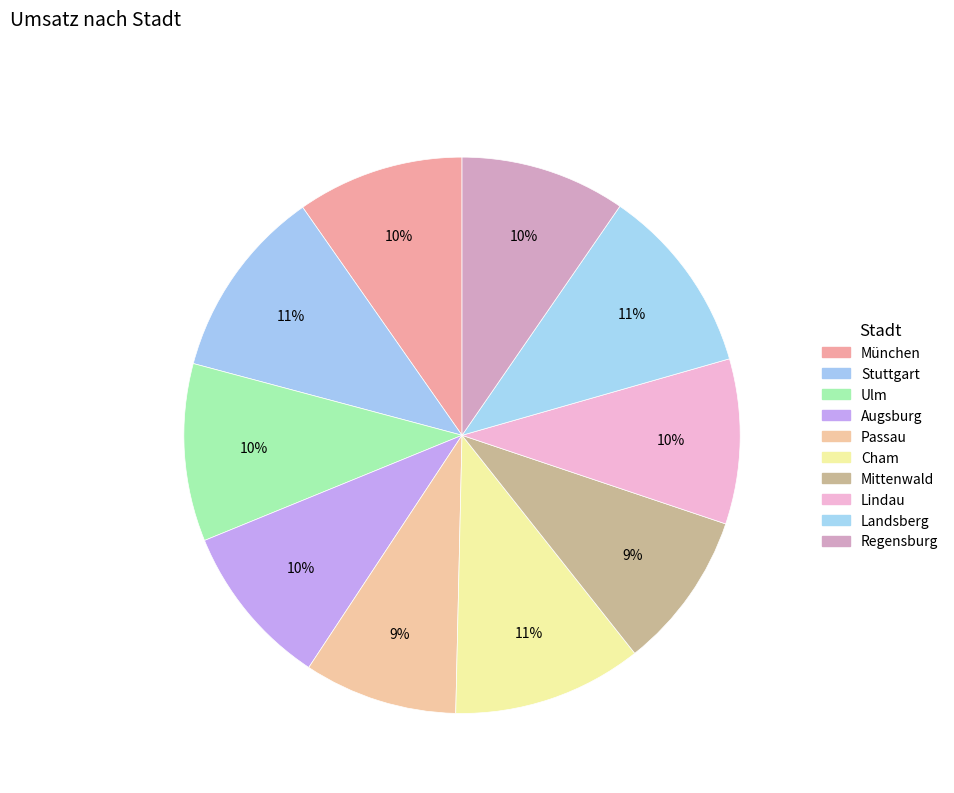

Is there any slice that represents more than half of the pie?

No